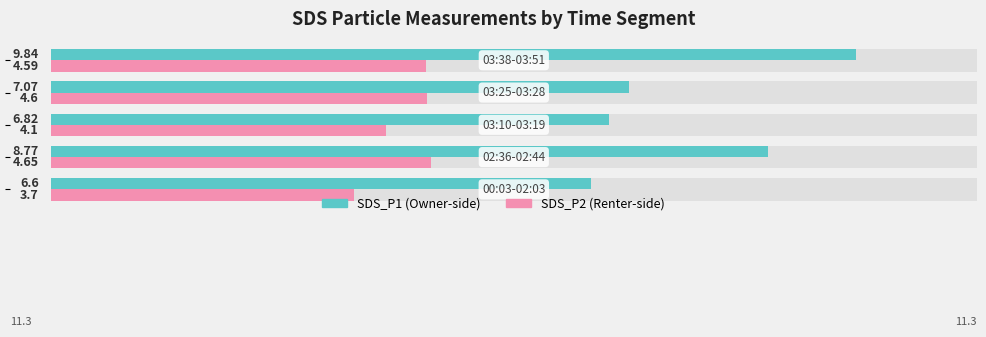

What are all the series names shown in the legend?

SDS_P1, SDS_P2